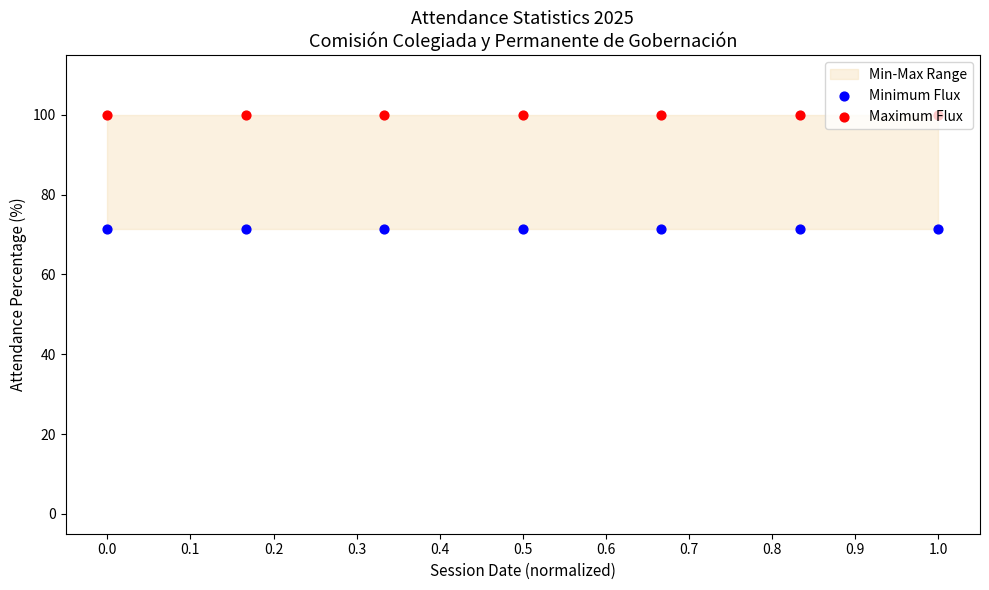

Which series reaches the maximum Y coordinate?

Maximum Flux